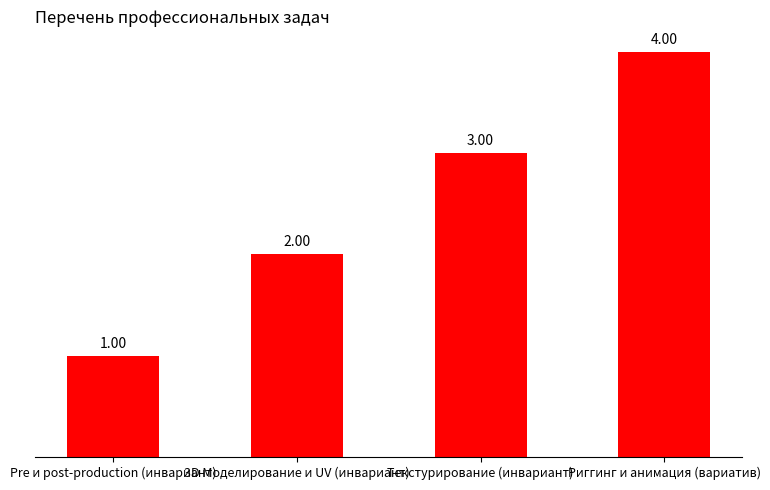

What is the sum of all values?

10